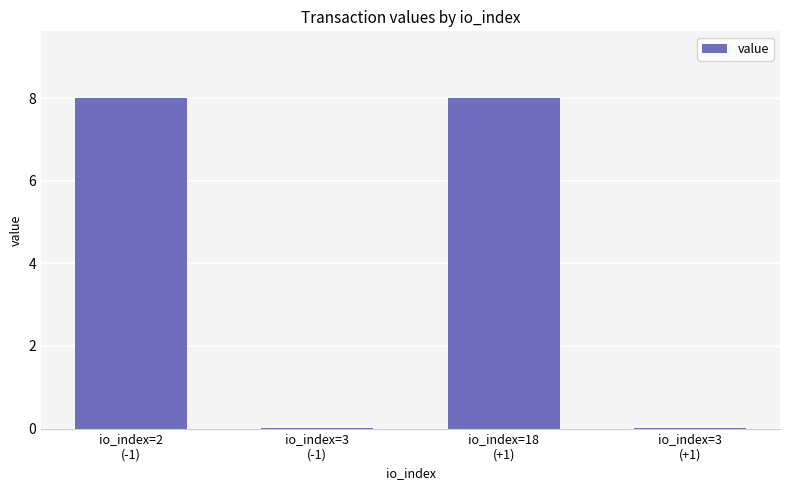

What is the sum of all values?

16.1